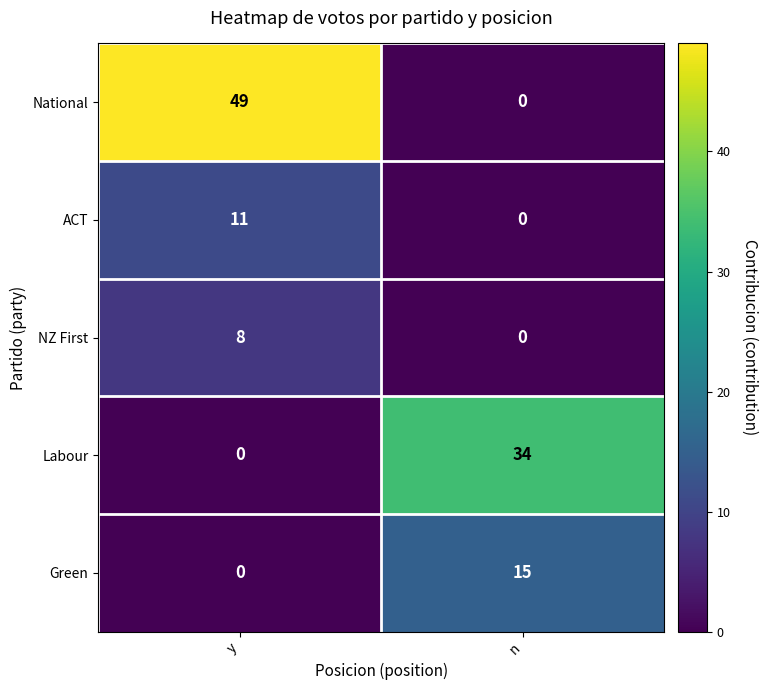

What is the total value across all series at y?

68